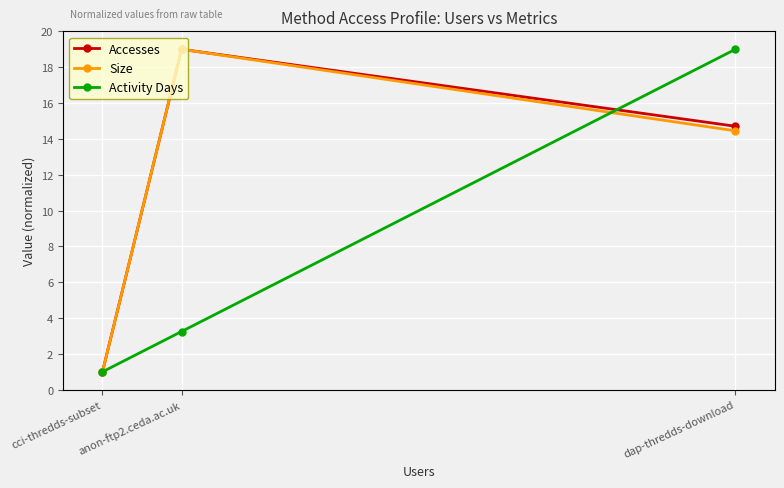

What value does the Size series have at dap-thredds-download?

14.5